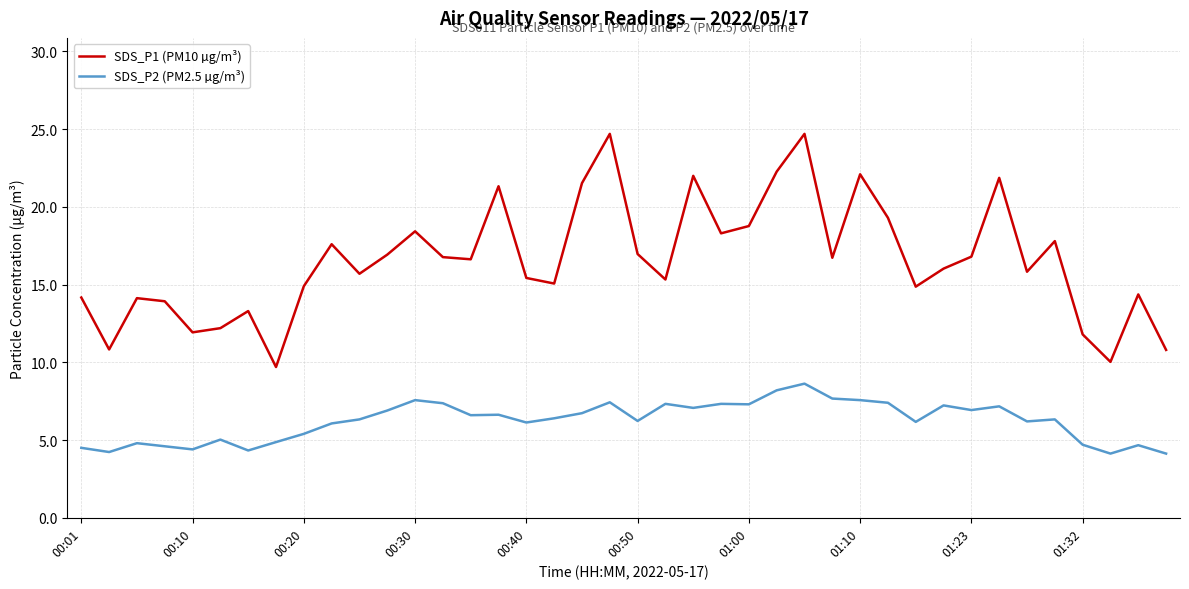

What is the smallest value displayed?

4.1